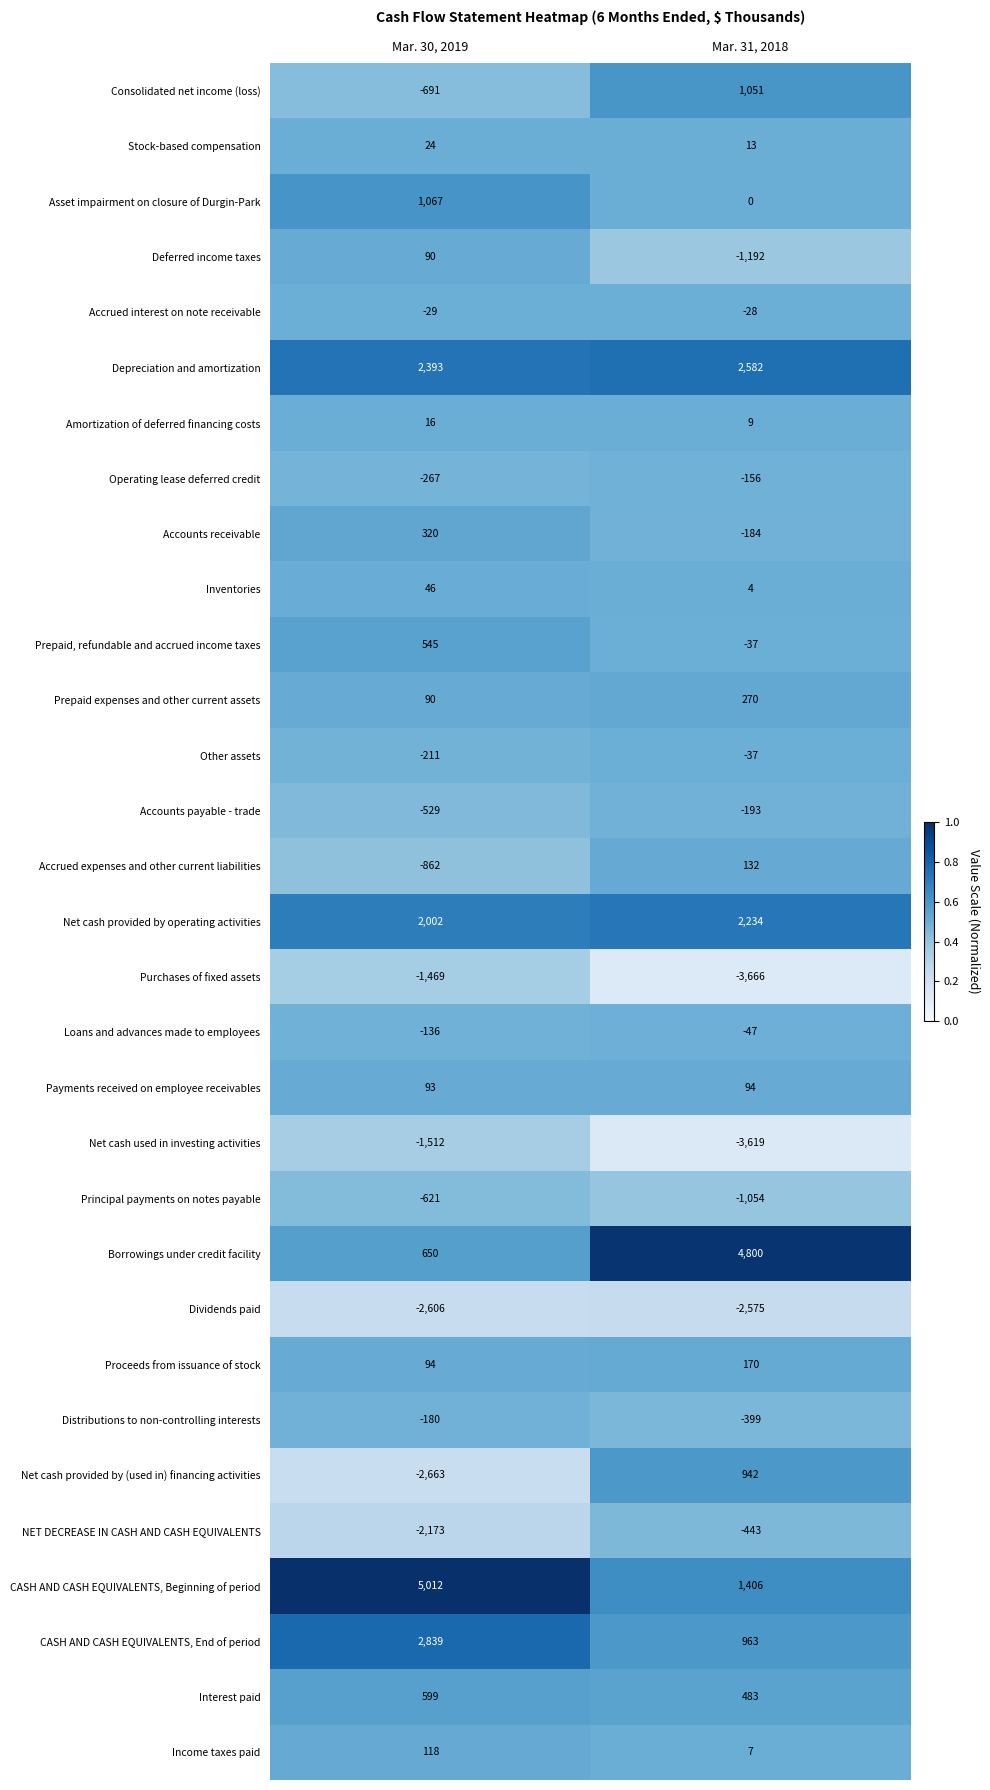

List the series in order of their peak value, highest first.

CASH AND CASH EQUIVALENTS, Beginning of period, Borrowings under credit facility, CASH AND CASH EQUIVALENTS, End of period, Depreciation and amortization, Net cash provided by operating activities, Asset impairment on closure of Durgin-Park, Consolidated net income (loss), Net cash provided by (used in) financing activities, Interest paid, Prepaid, refundable and accrued income taxes, Accounts receivable, Prepaid expenses and other current assets, Proceeds from issuance of stock, Accrued expenses and other current liabilities, Income taxes paid, Payments received on employee receivables, Deferred income taxes, Inventories, Stock-based compensation, Amortization of deferred financing costs, Accrued interest on note receivable, Other assets, Loans and advances made to employees, Operating lease deferred credit, Distributions to non-controlling interests, Accounts payable - trade, NET DECREASE IN CASH AND CASH EQUIVALENTS, Principal payments on notes payable, Purchases of fixed assets, Net cash used in investing activities, Dividends paid